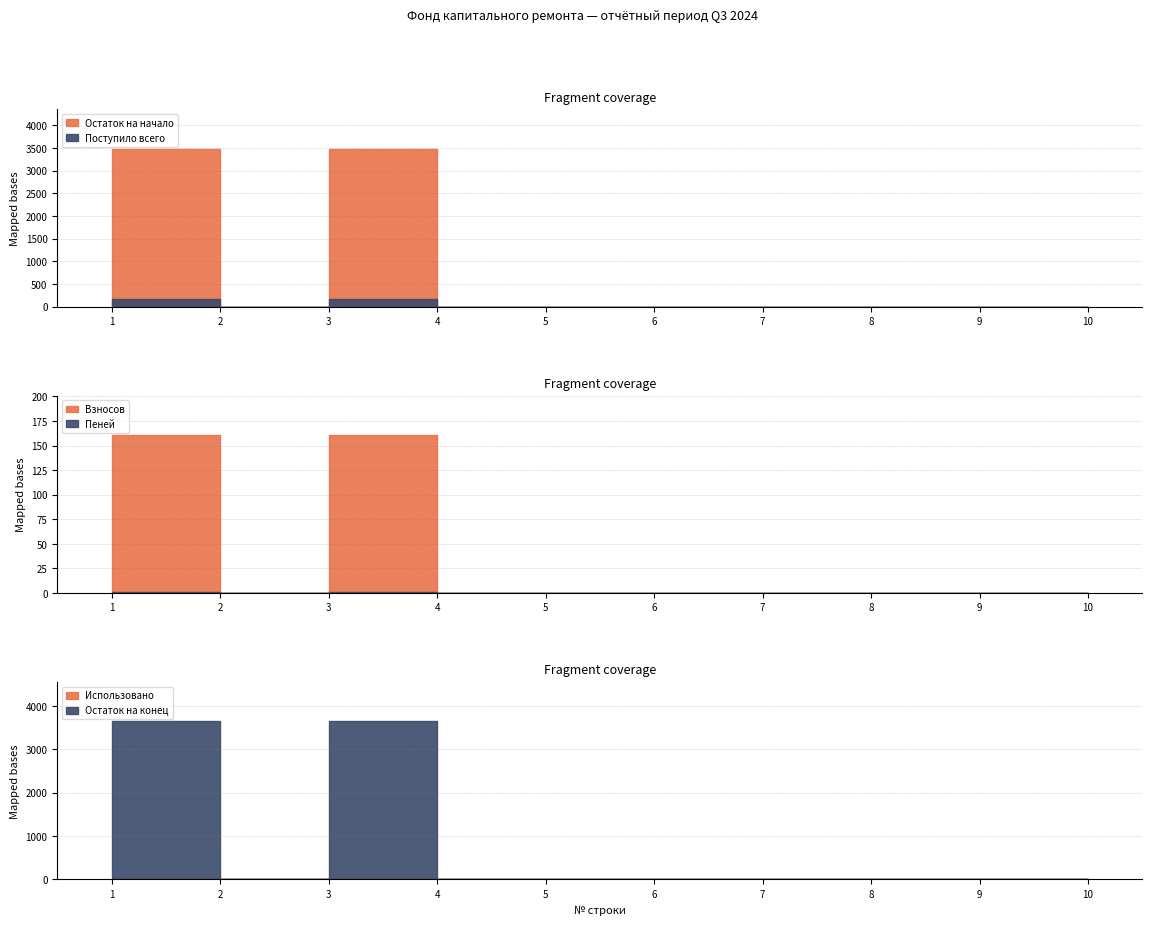

True or false: Остаток на конец and Остаток на начало cross at least once.

False